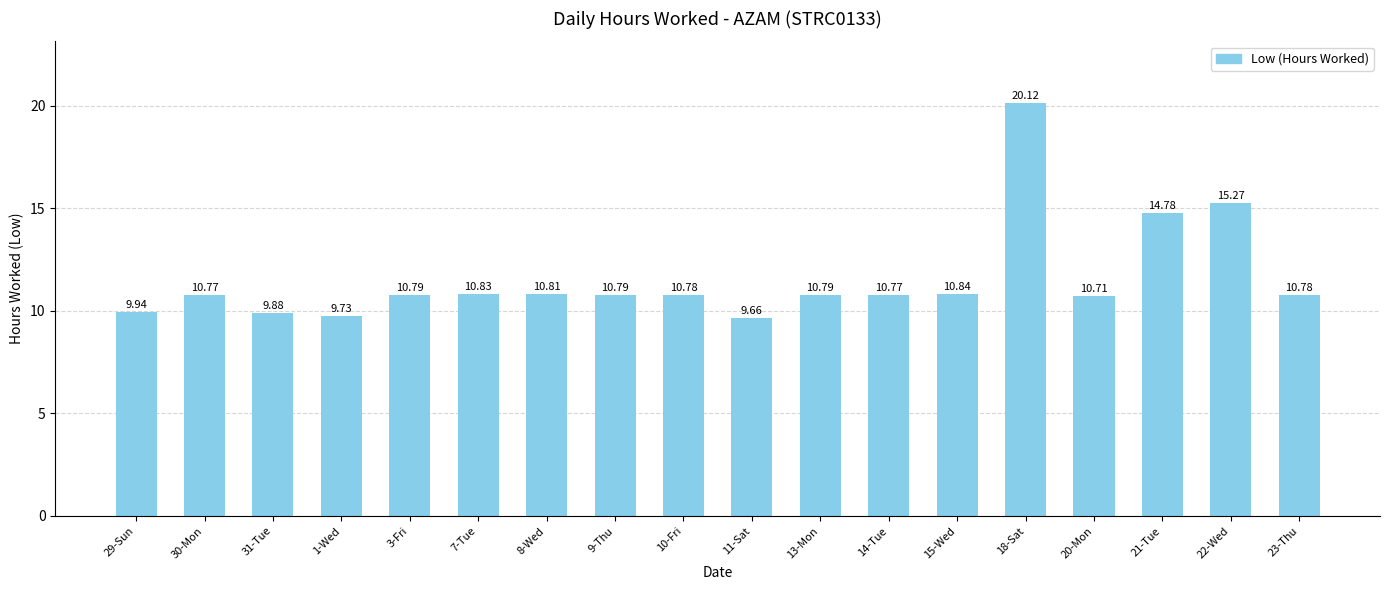

Reading left to right, what are all the values shown in this chart?

29-Sun=9.9	30-Mon=10.8	31-Tue=9.9	1-Wed=9.7	3-Fri=10.8	7-Tue=10.8	8-Wed=10.8	9-Thu=10.8	10-Fri=10.8	11-Sat=9.7	13-Mon=10.8	14-Tue=10.8	15-Wed=10.8	18-Sat=20.1	20-Mon=10.7	21-Tue=14.8	22-Wed=15.3	23-Thu=10.8